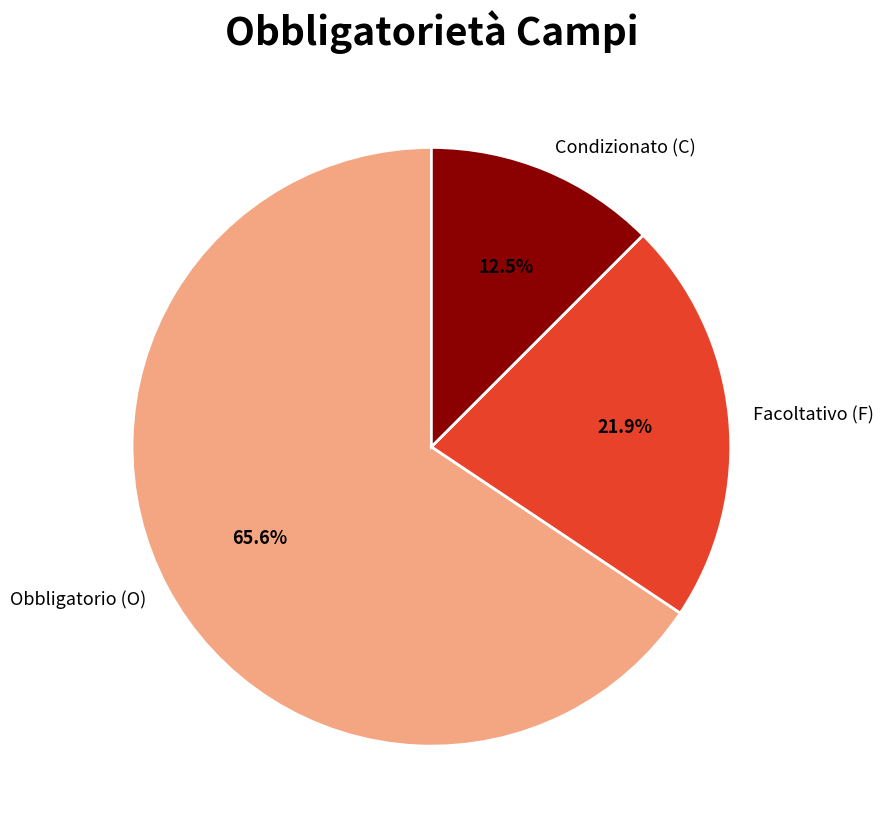

Approximately how many times larger is the value at Condizionato (C) compared to Facoltativo (F)?

0.6